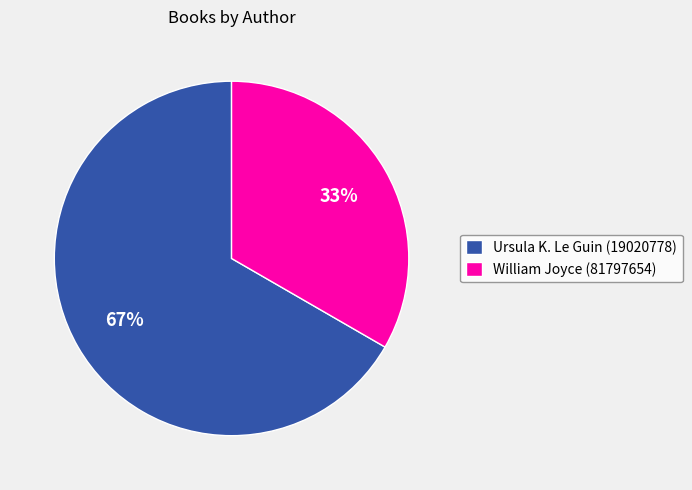

Which slice is the smallest?

William Joyce (81797654)